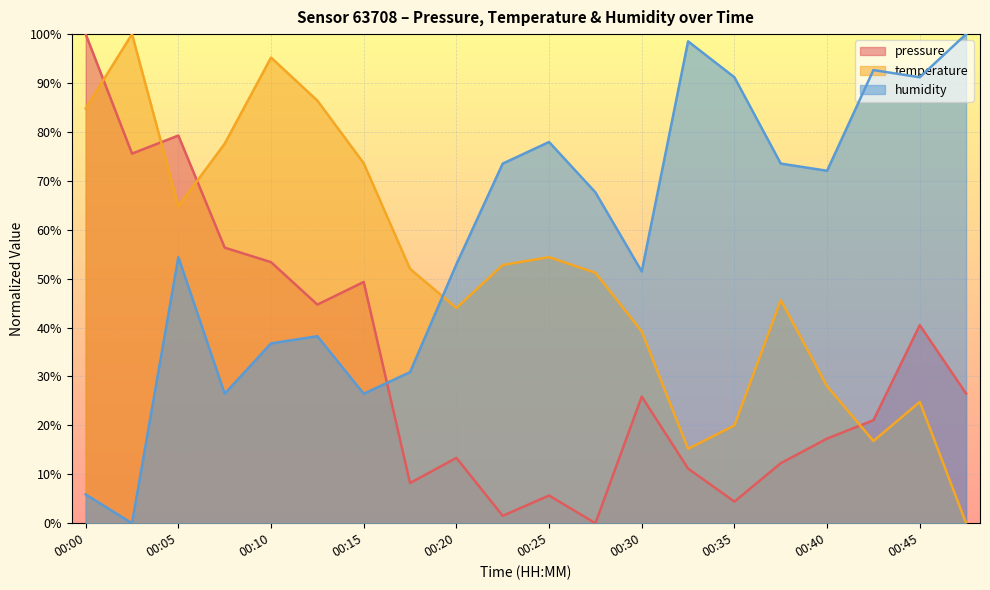

How many intersections are there between humidity and pressure?

1